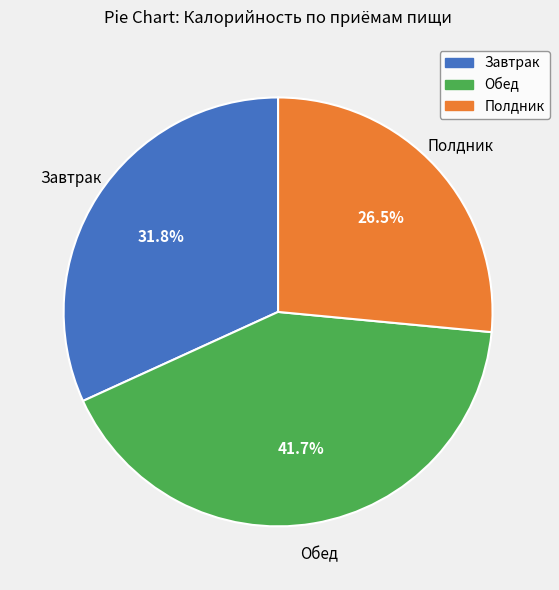

Between Завтрак and Полдник, which is larger?

Завтрак